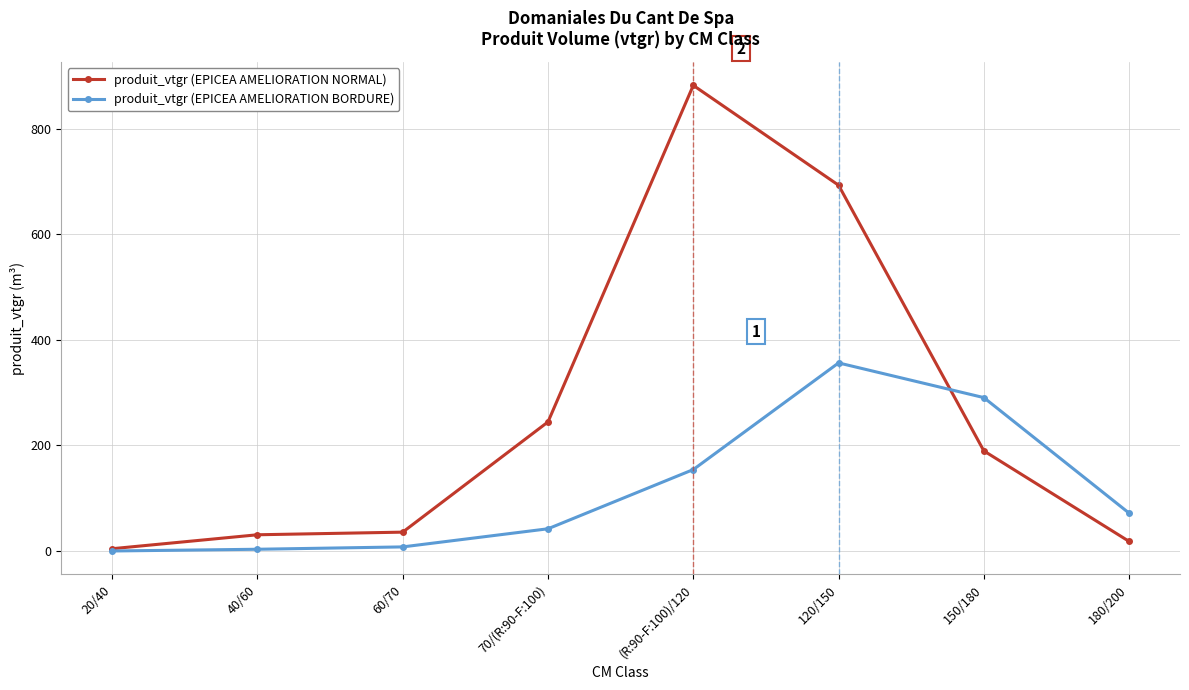

Read the produit_vtgr (EPICEA AMELIORATION BORDURE) value at 70/(R:90-F:100).

42.2